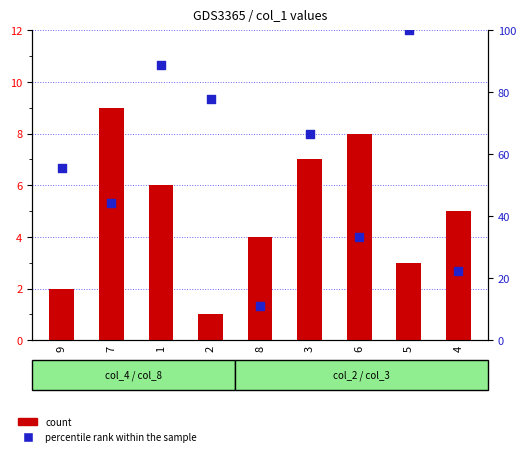

What are all the series names shown in the legend?

count, percentile rank within the sample